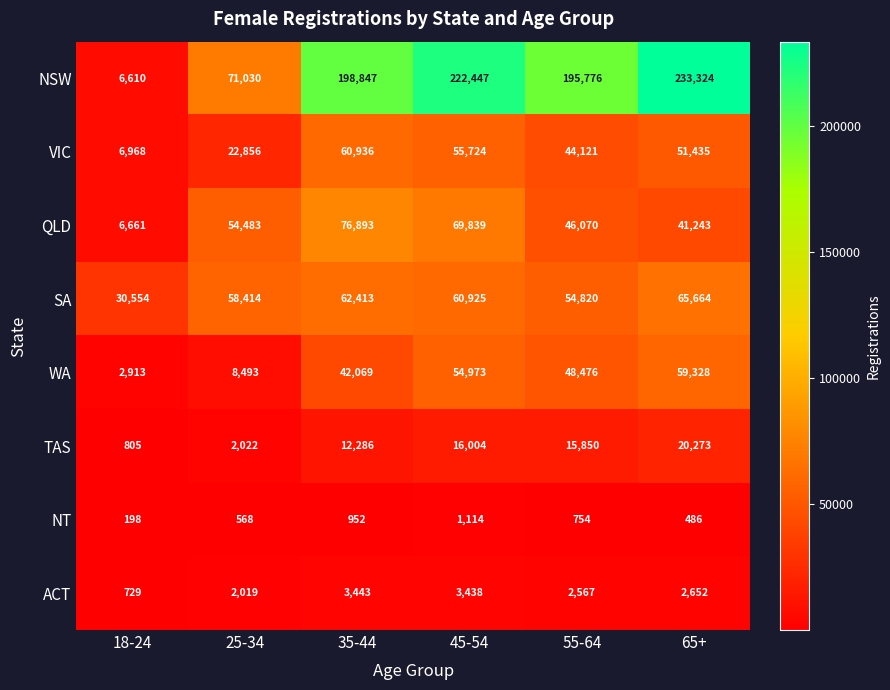

True or false: TAS has a value of 8042 at 45-54.

False